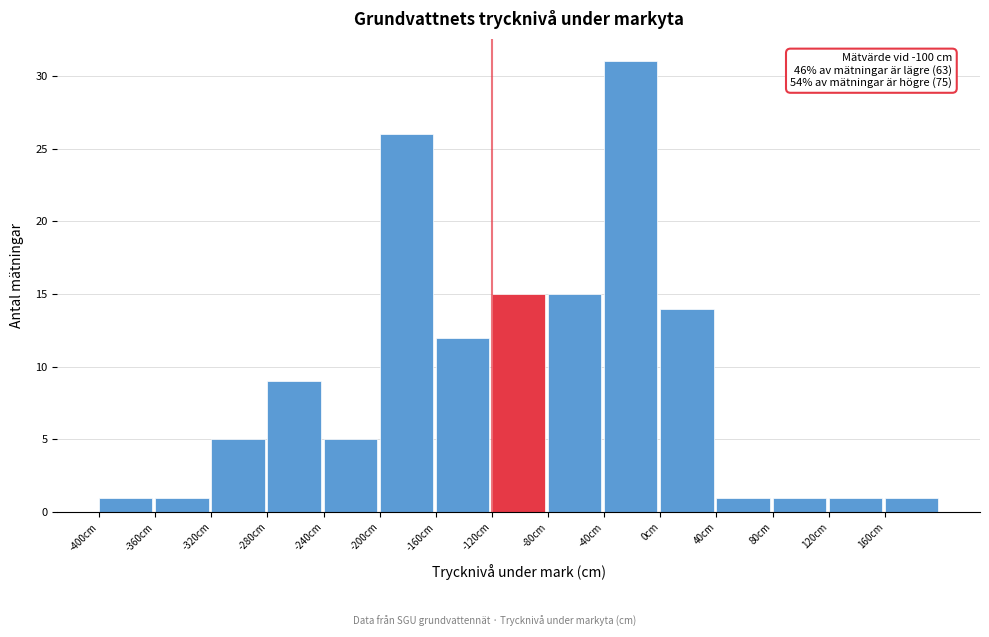

Which range on the x-axis has the tallest bar?

-40 to 0